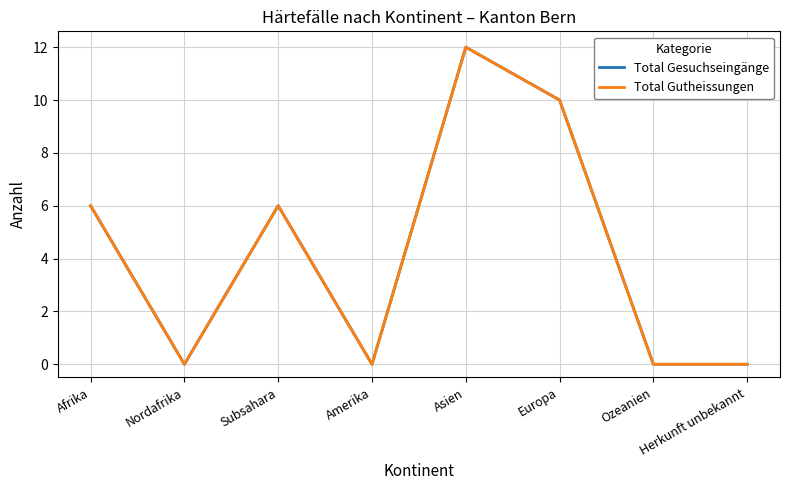

True or false: Total Gutheissungen has more than 0 points higher than both neighbors.

True